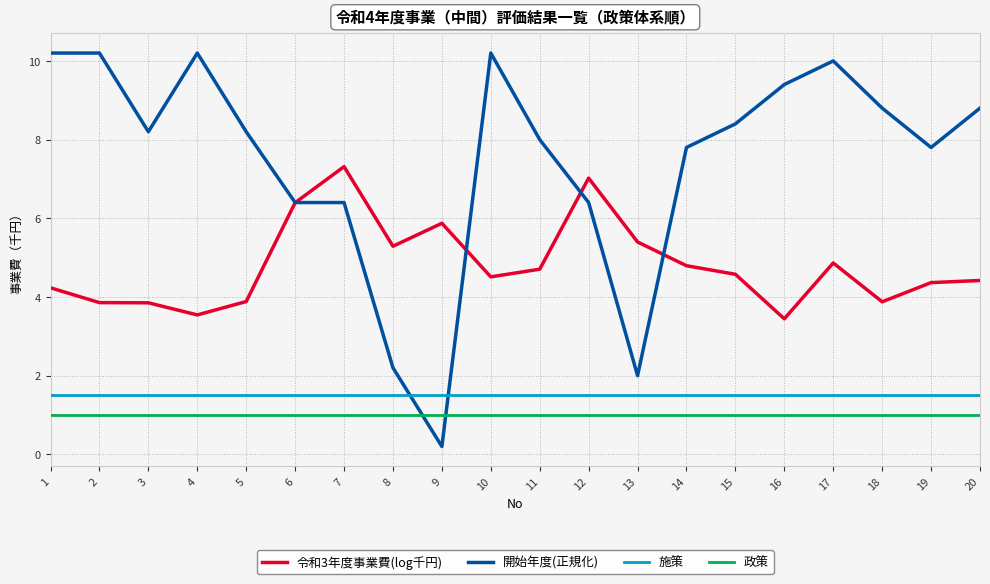

Rank the series at 5 from highest to lowest value.

開始年度(正規化), 令和3年度事業費(log千円), 施策, 政策